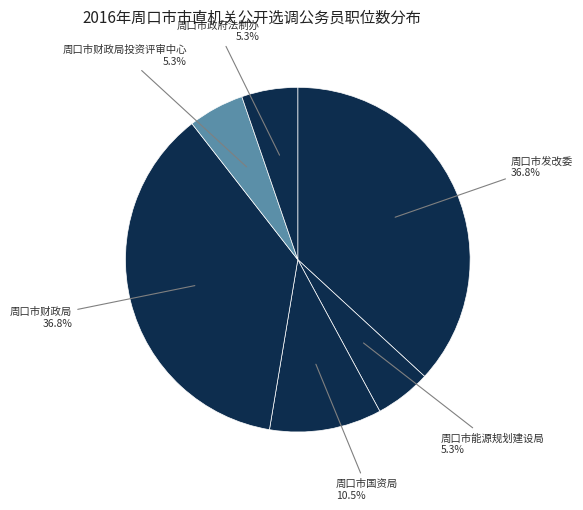

To the nearest percent, what portion does 周口市能源规划建设局 represent?

5%